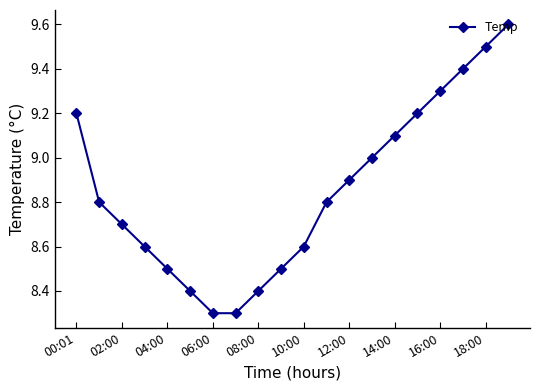

True or false: there are more than 2 points higher than both neighbors.

False